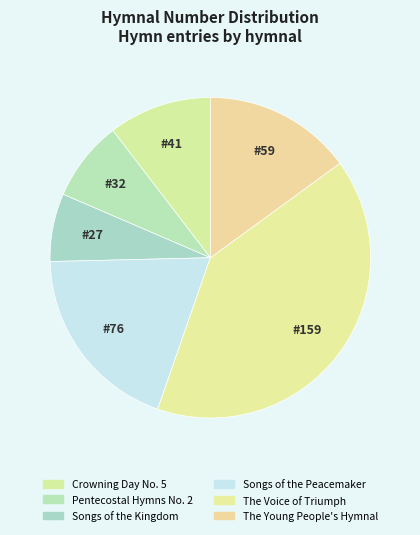

Does Songs of the Kingdom represent more than half of the total?

No